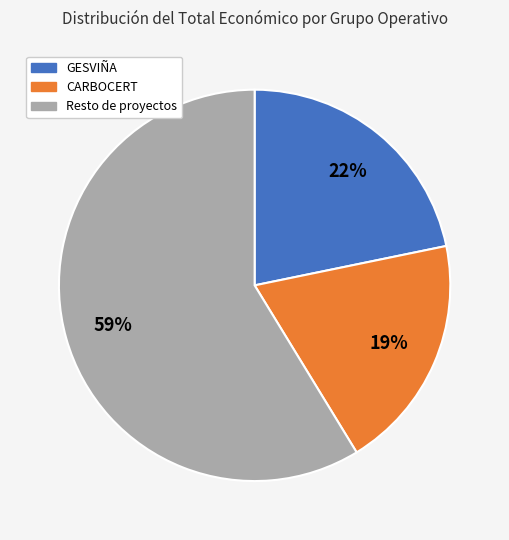

Does any single category account for the majority?

Yes